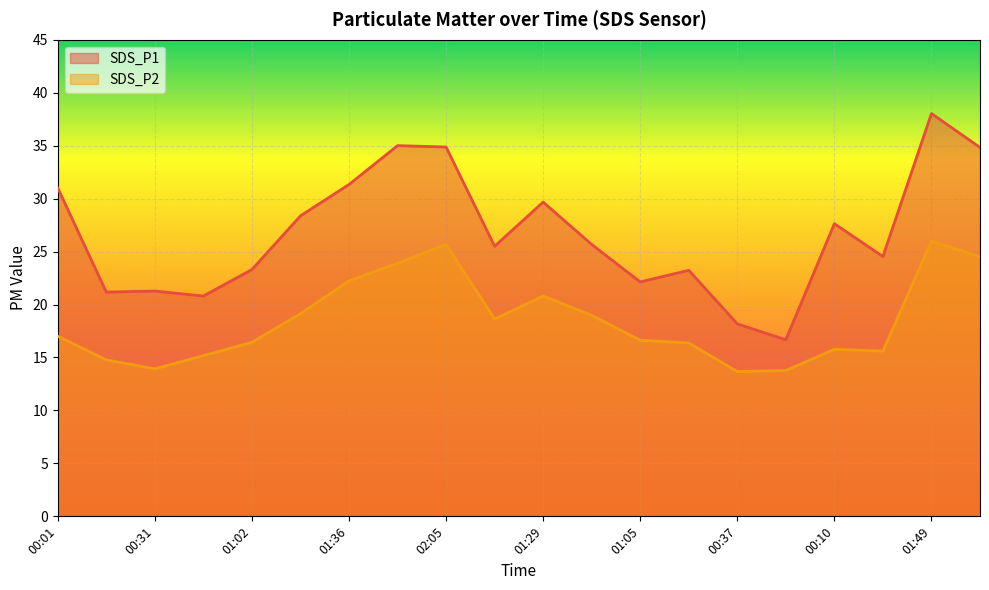

What is the difference between the SDS_P2 values at 00:46 and 01:15?

3.8